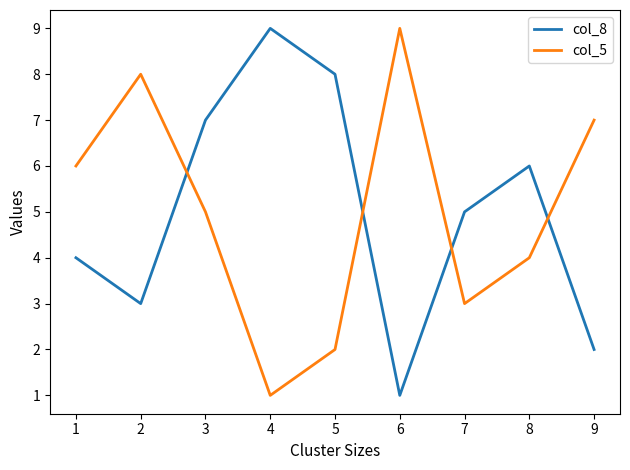

What are all the series names shown in the legend?

col_8, col_5